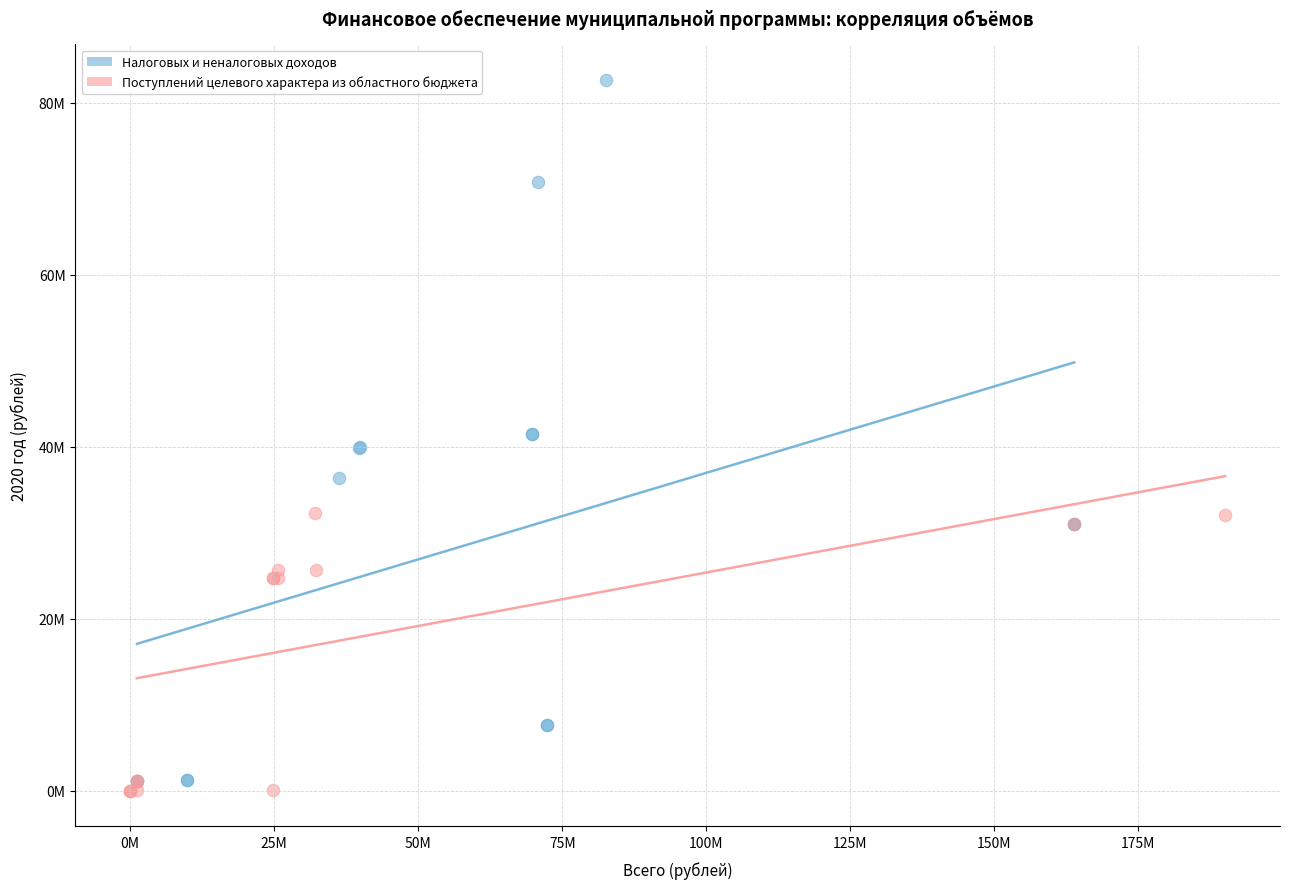

What are all the series names shown in the legend?

Налоговых и неналоговых доходов, Поступлений целевого характера из областного бюджета